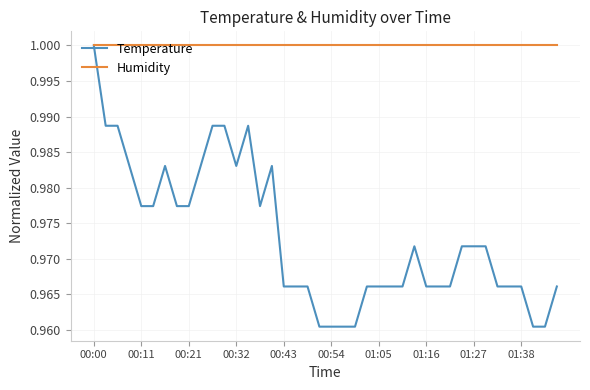

Which series has the widest spread of values?

Temperature